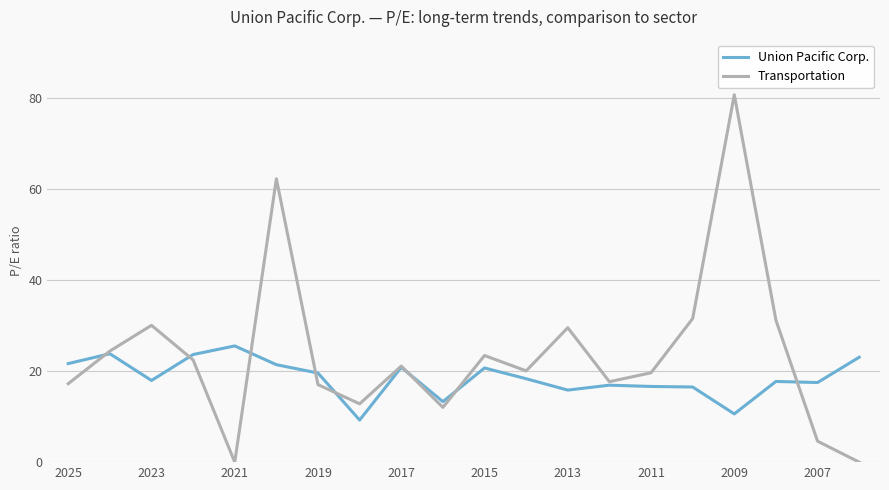

Which series has the largest total across all categories?

Transportation